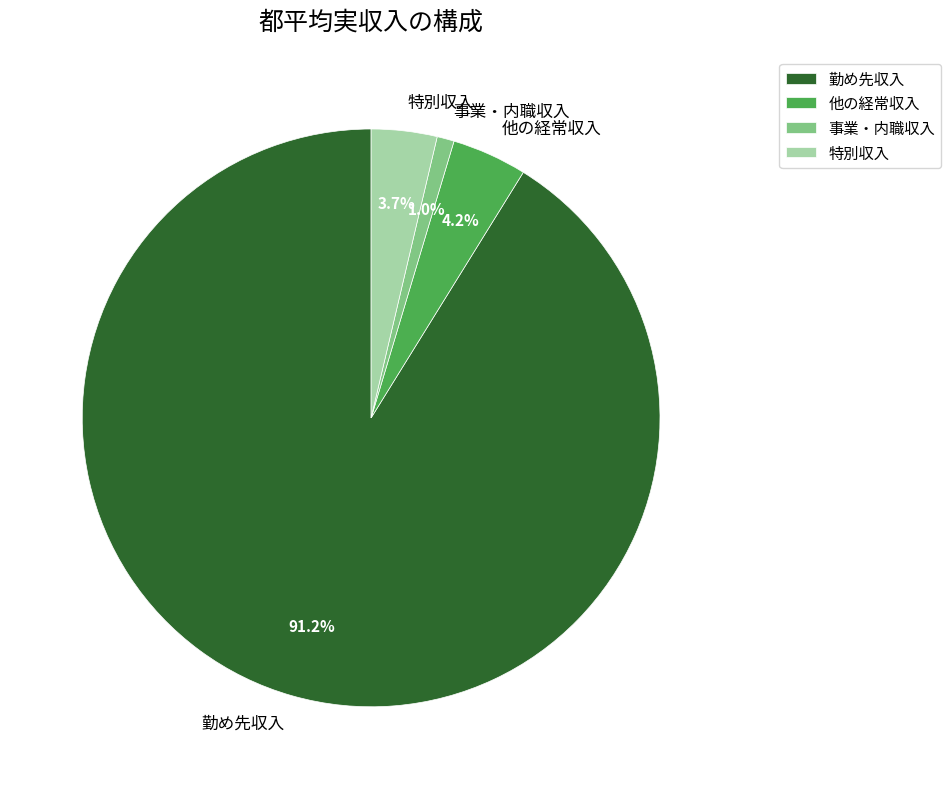

What percentage is the 特別収入 slice, to the nearest percent?

4%